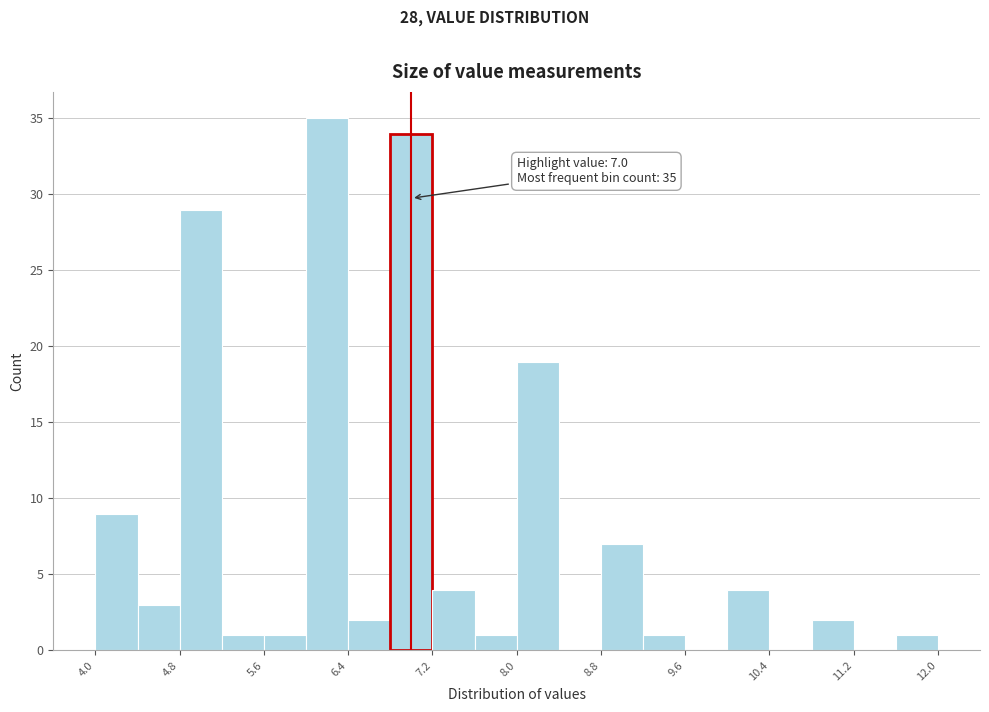

Which range on the x-axis has the tallest bar?

6.0 to 6.4